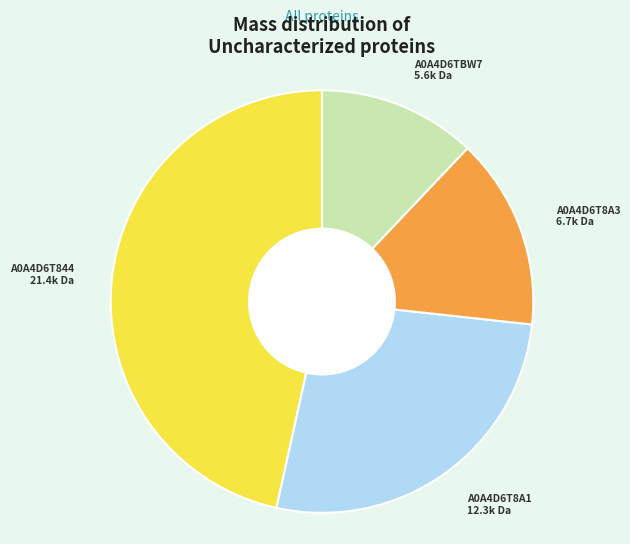

Do A0A4D6T8A3 and A0A4D6T844 together represent more than half of the pie?

Yes